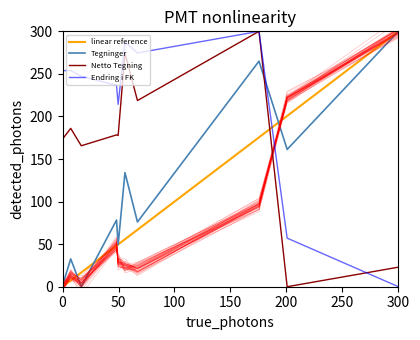

Which category has the lowest value in the Endring i FK series?

300